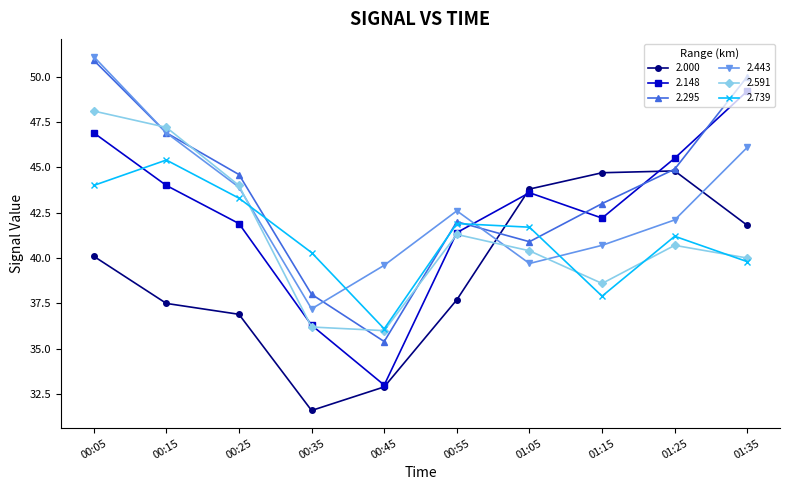

At which label is 2.148 closest to 41?

00:55